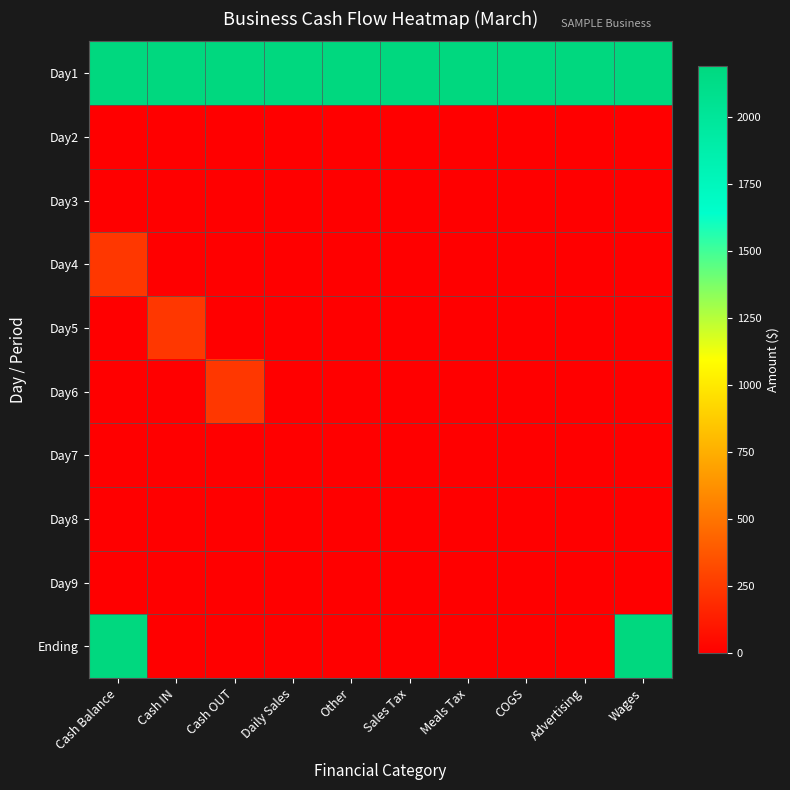

Which series has the largest total across all categories?

Day1